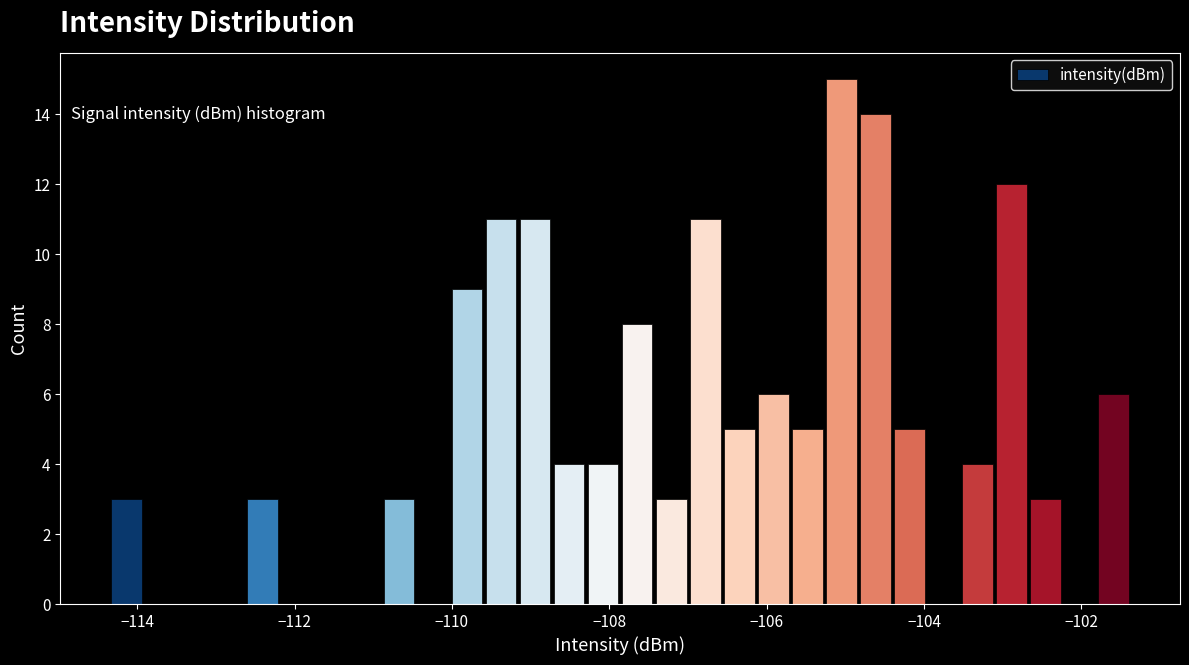

Around what value on the x-axis is the tallest bar? Give the approximate position of its centre, as read against the axis.

-105.0